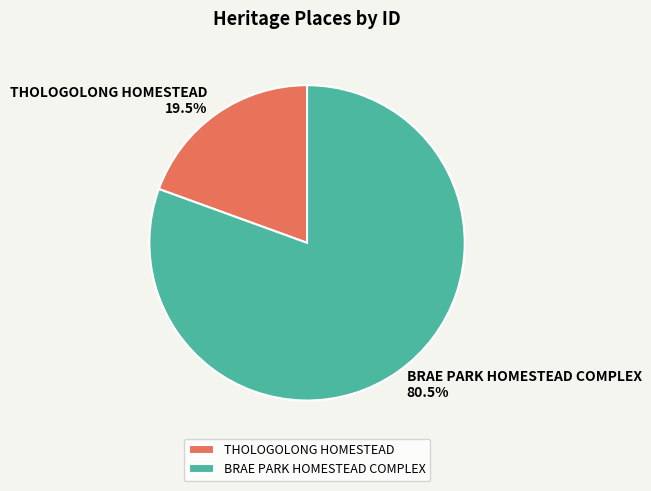

Which has a higher value, THOLOGOLONG HOMESTEAD or BRAE PARK HOMESTEAD COMPLEX?

BRAE PARK HOMESTEAD COMPLEX